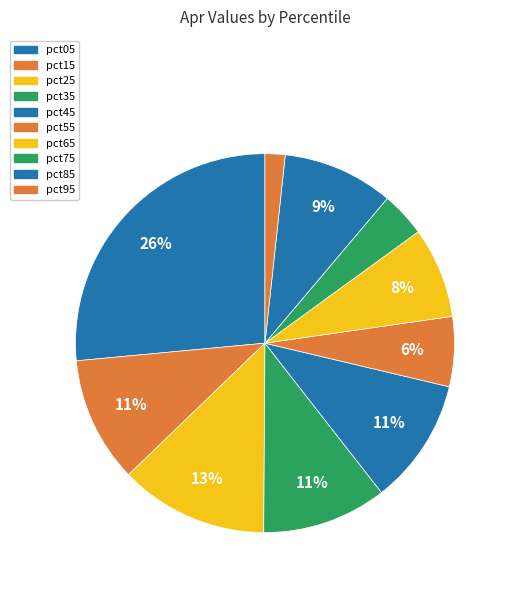

Which category has the biggest portion of the pie?

pct05